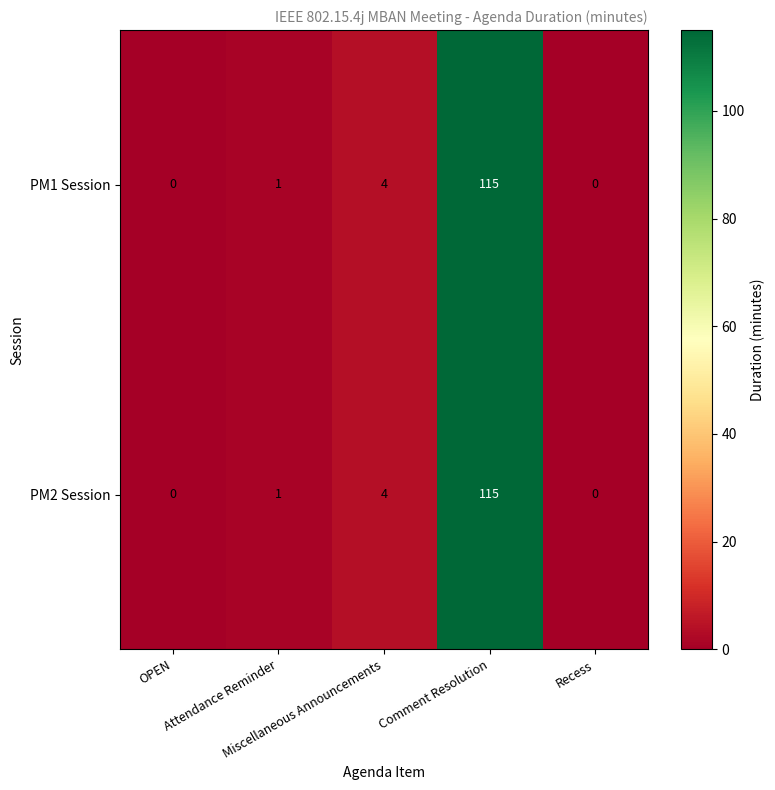

What is the greatest value displayed?

115